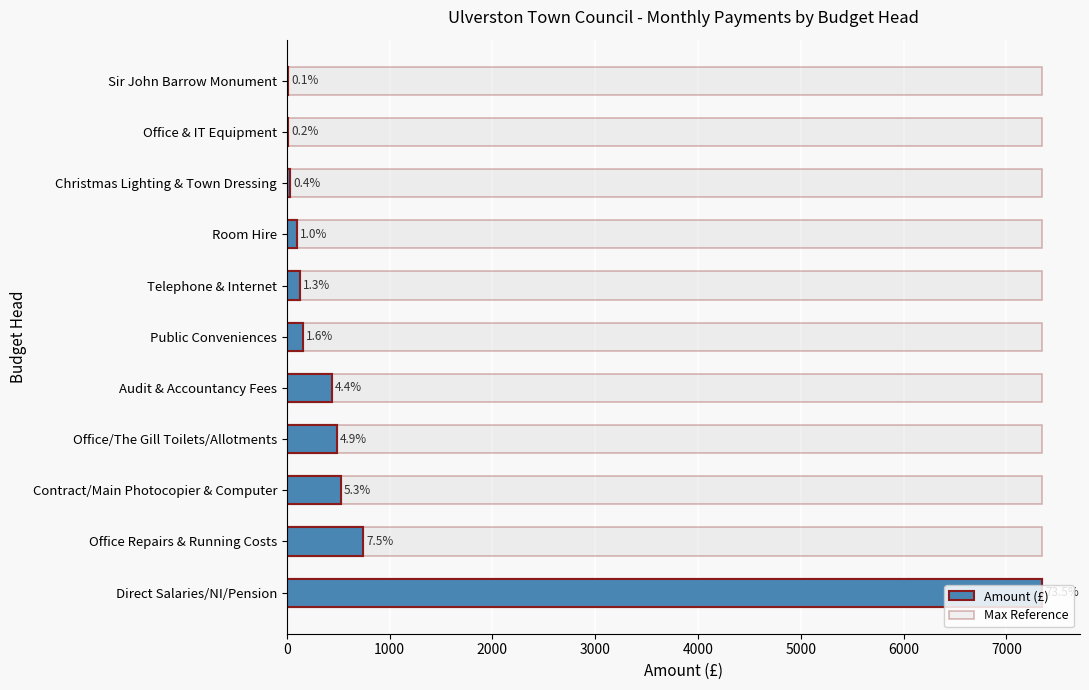

What is the total value across all series at 7000?

100.5